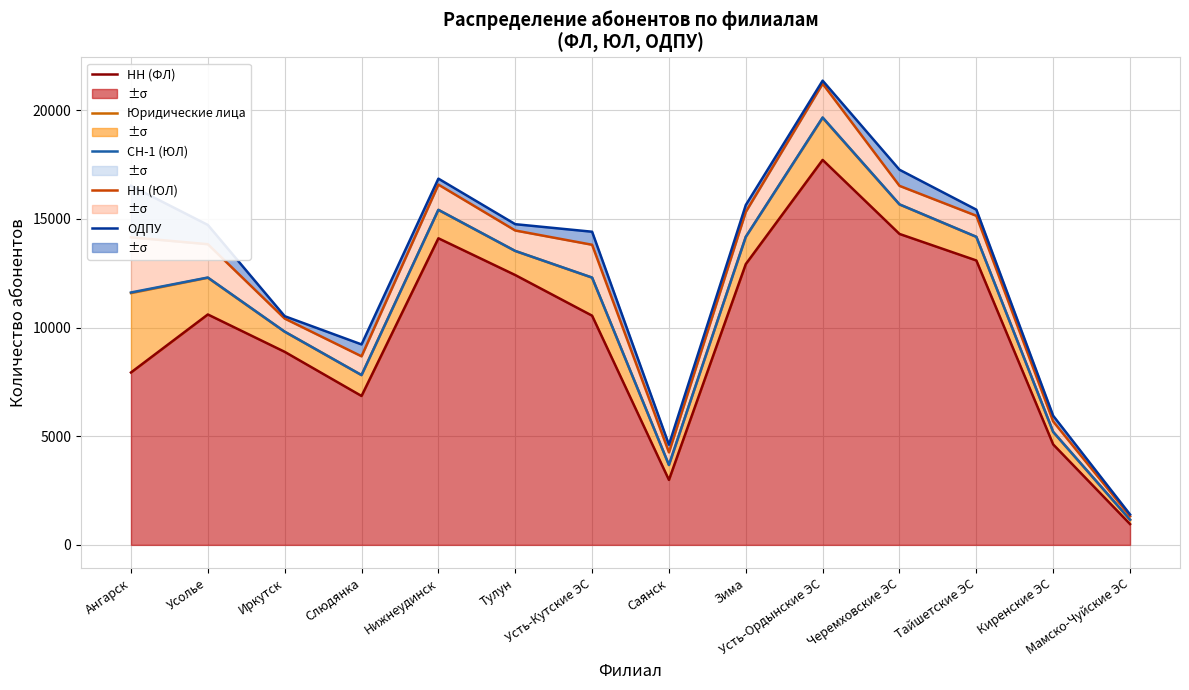

What is the approximate value of ОДПУ at Тулун, to the nearest 10?

14760